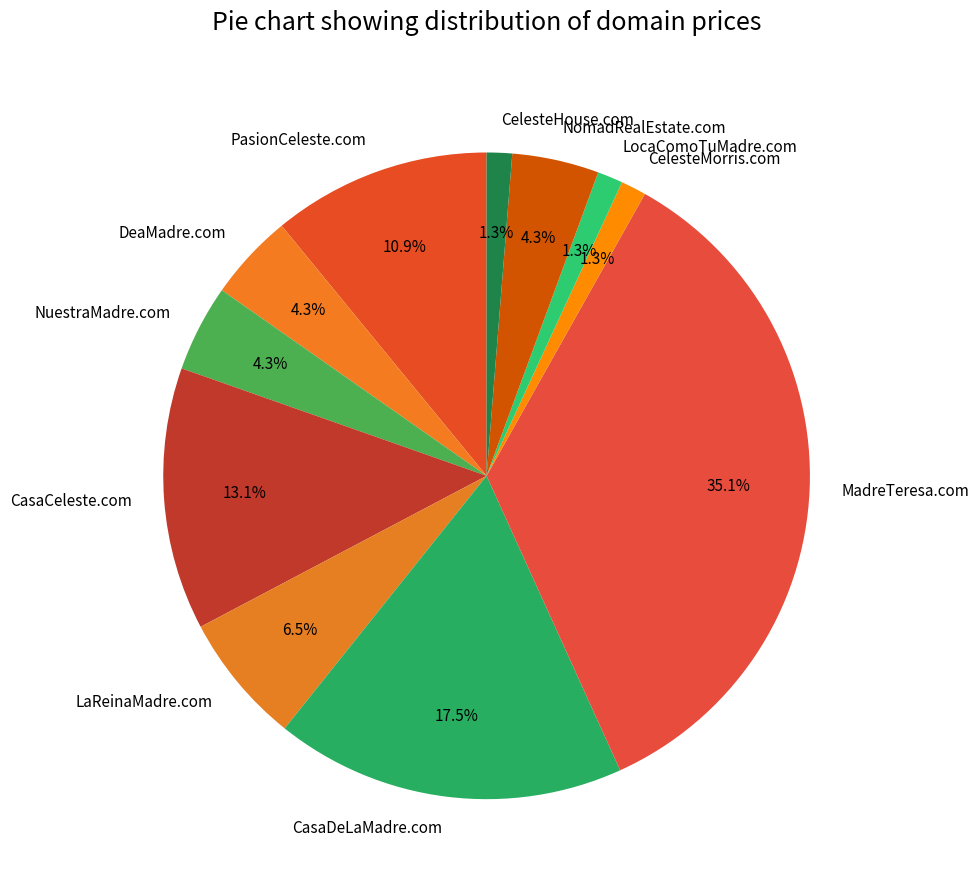

True or false: CelesteHouse.com accounts for 1% of the total.

True